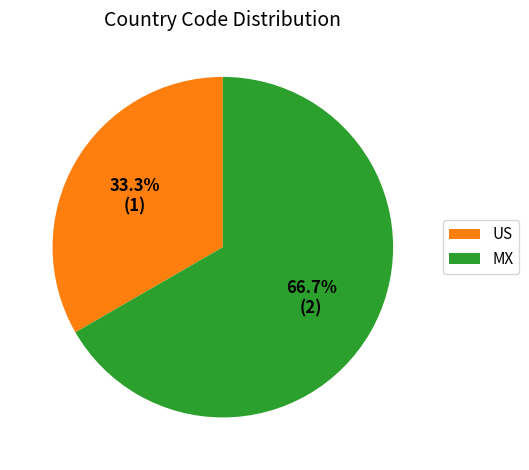

Between US and MX, which is larger?

MX